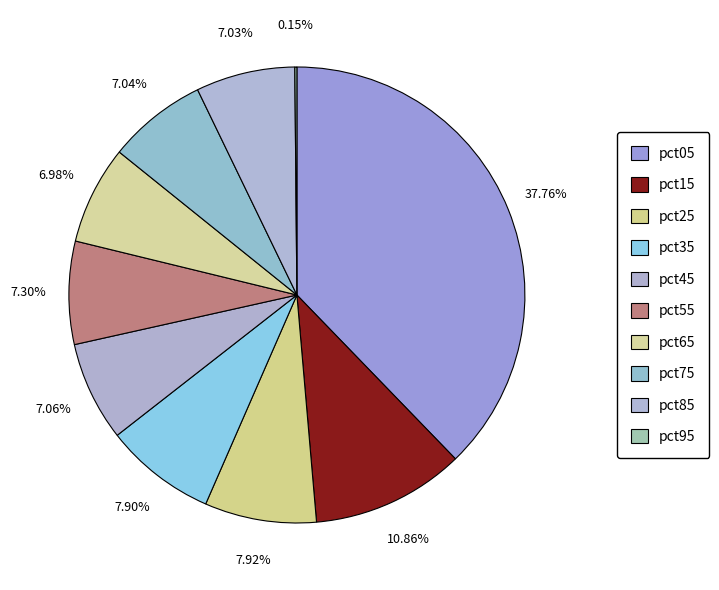

Is it true that pct05 is 38% of the pie?

True